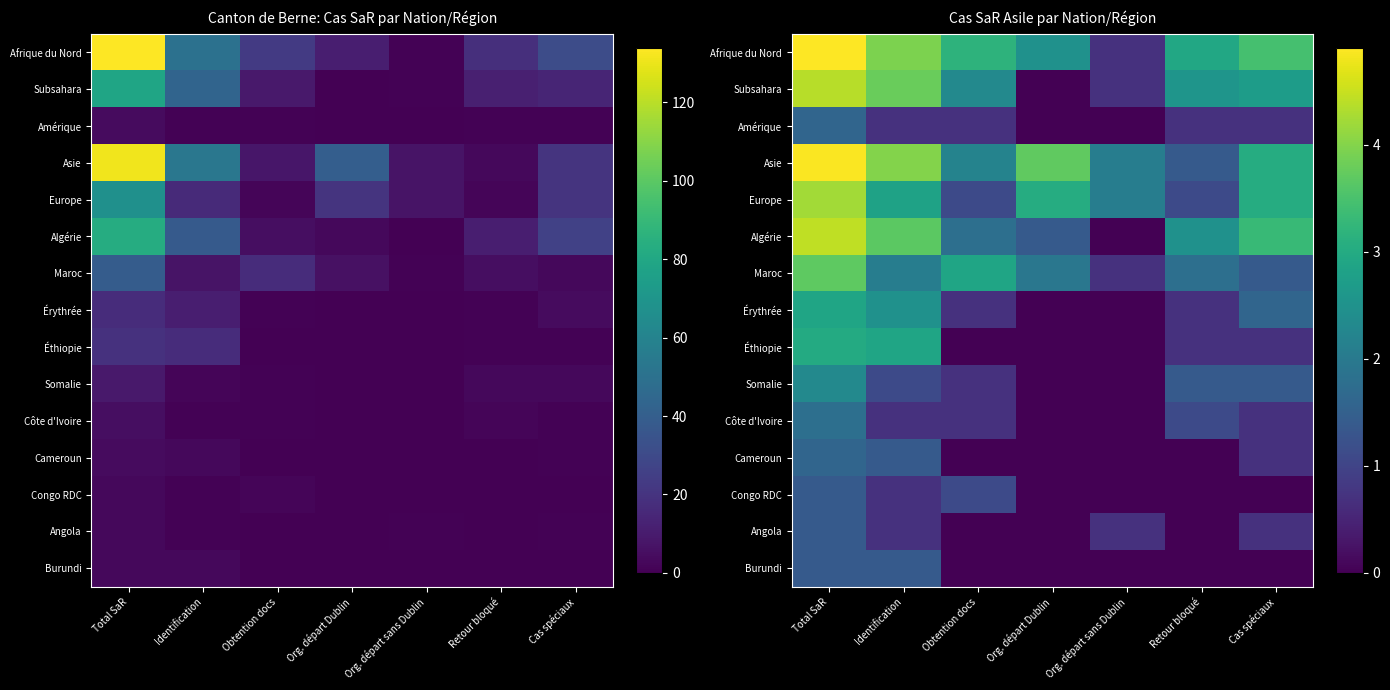

Which category has the highest value in the Maroc series?

Total SaR